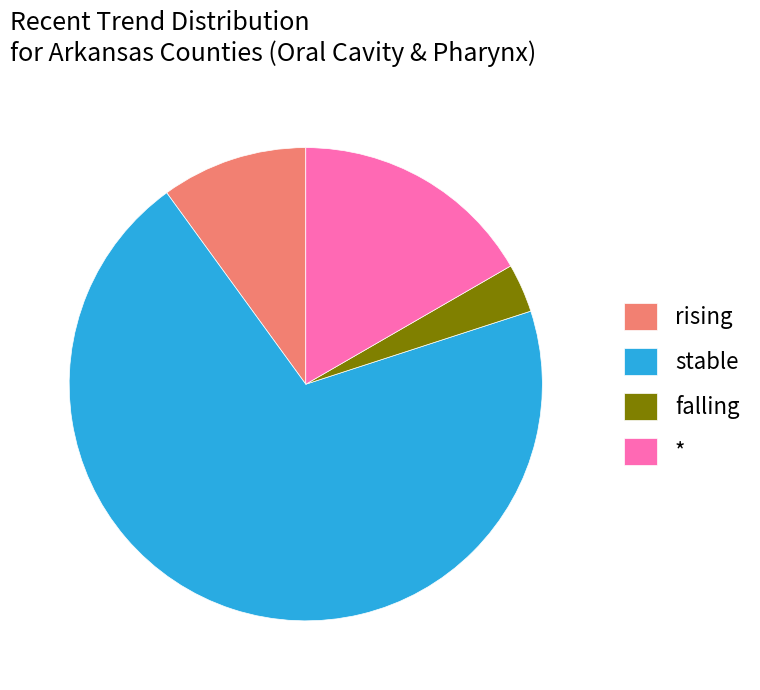

Combined, do * and stable account for over 50%?

Yes